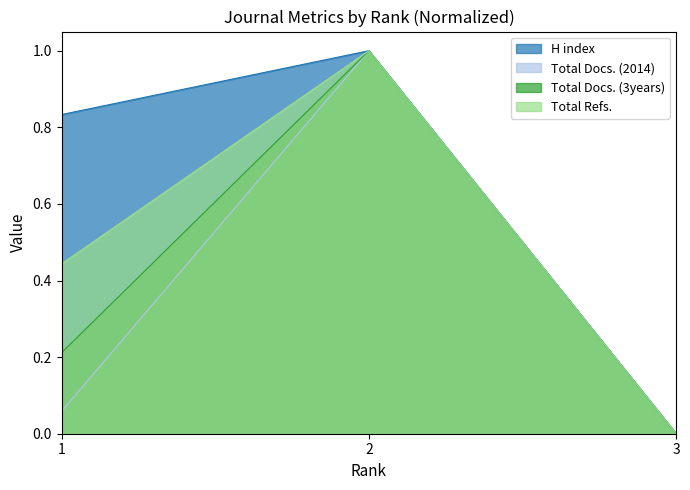

What value does the Total Docs. (3years) series have at 2?

1.0